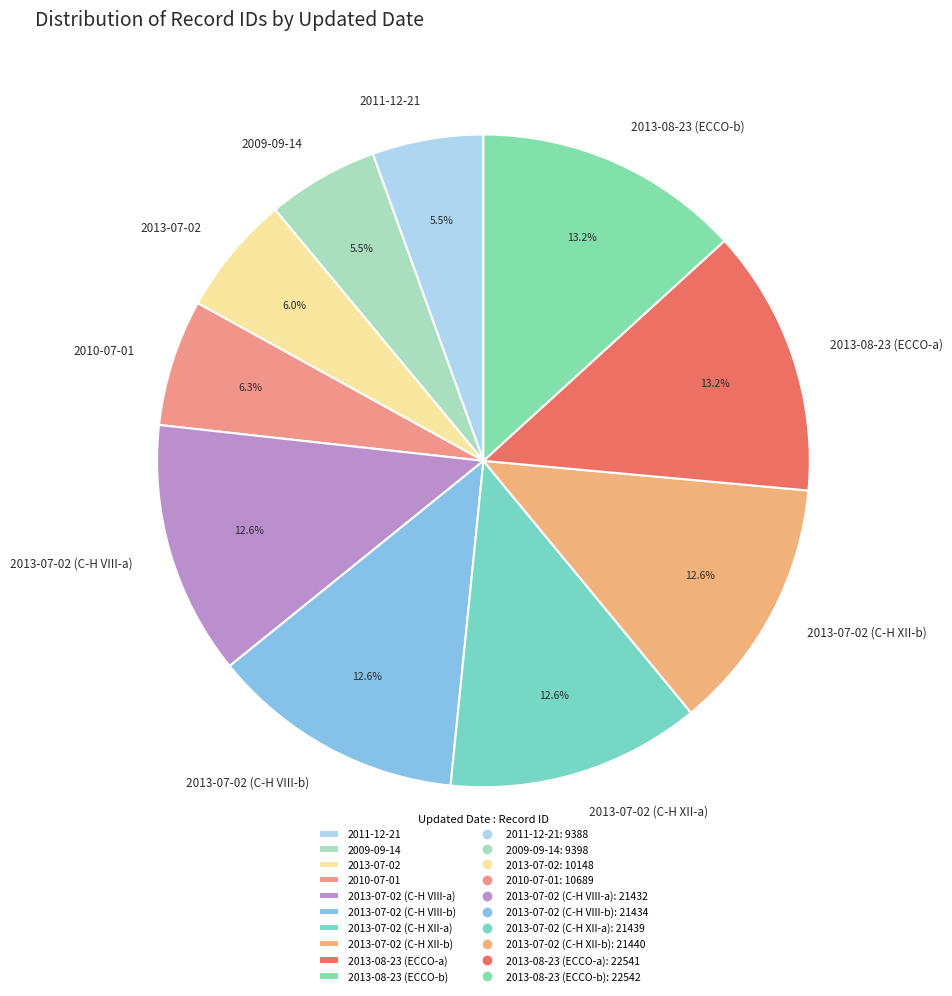

Do 2013-07-02 (C-H VIII-a) and 2013-07-02 (C-H XII-a) together represent more than half of the pie?

No